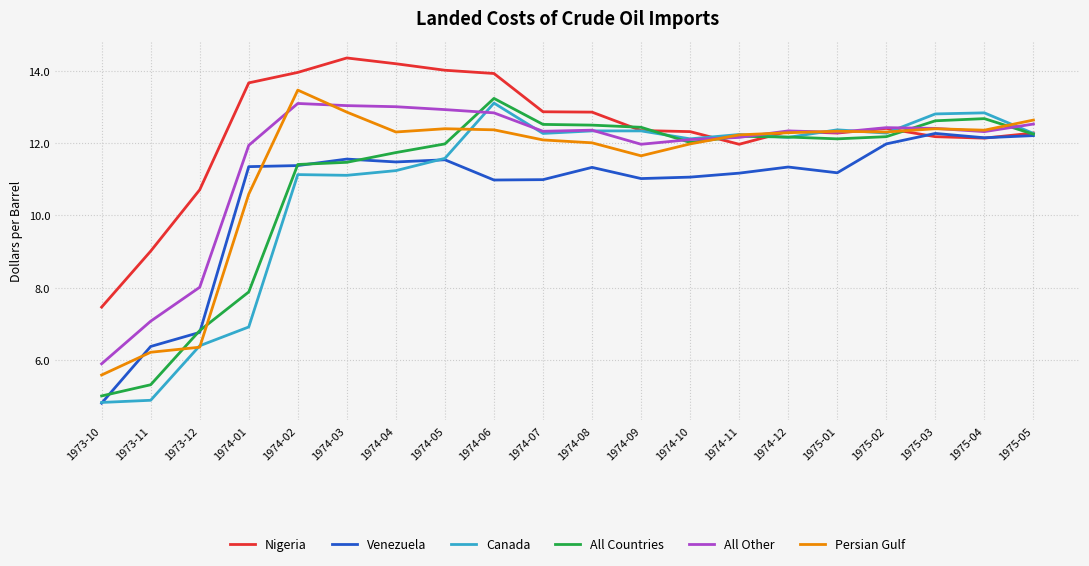

Is it true that Venezuela equals 19.3 at 1974-06?

False